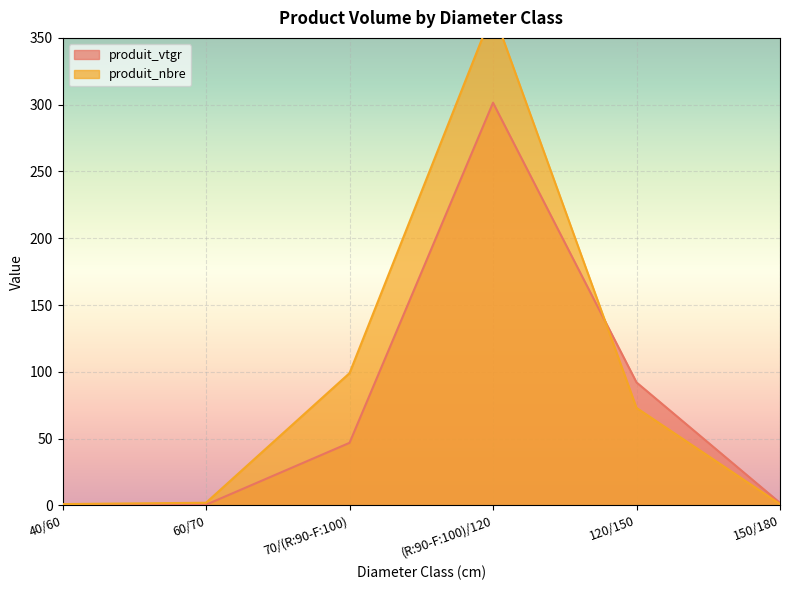

At which category does produit_vtgr reach its first local peak?

(R:90-F:100)/120